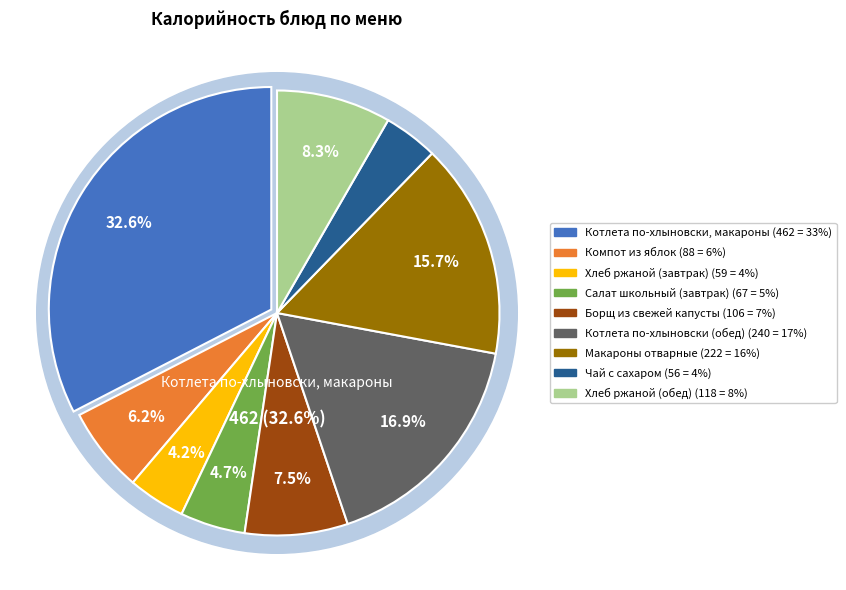

To the nearest percent, what is the combined percentage of Чай с сахаром and Котлета по-хлыновски (обед)?

21%